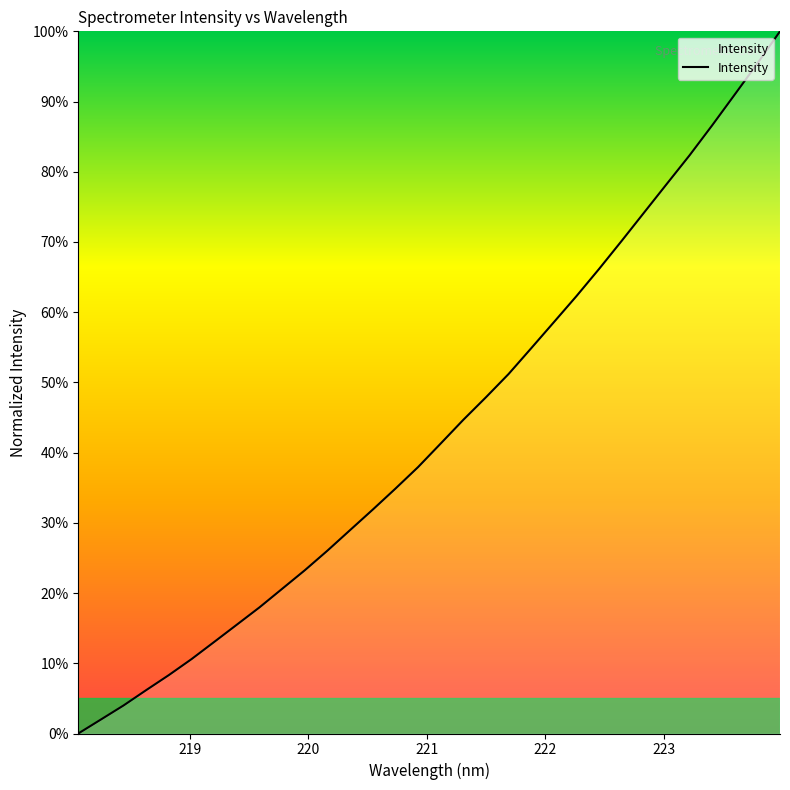

How many values are below 41?

16